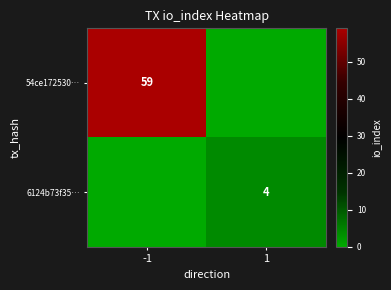

The value of 54ce172530… at -1 is 77. True or false?

False